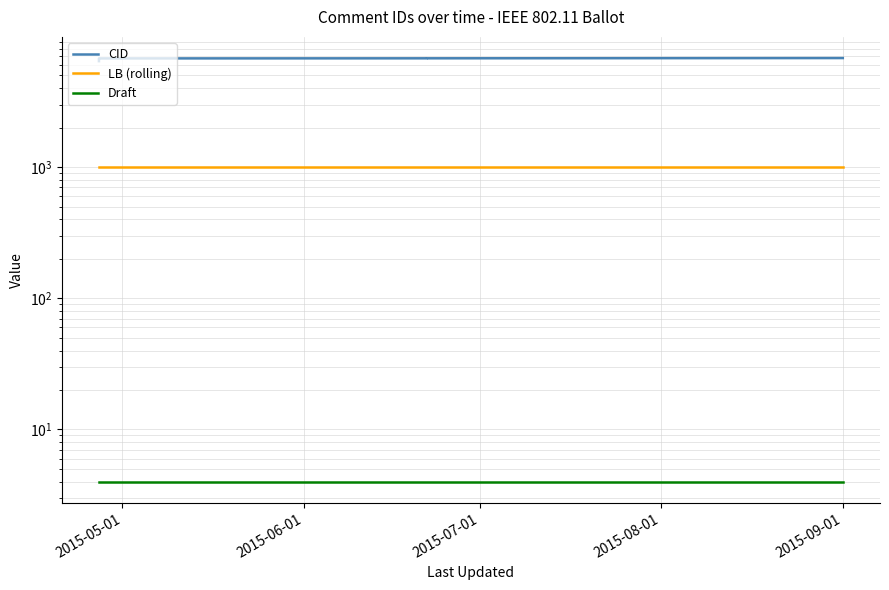

What is the minimum value shown in the chart?

4